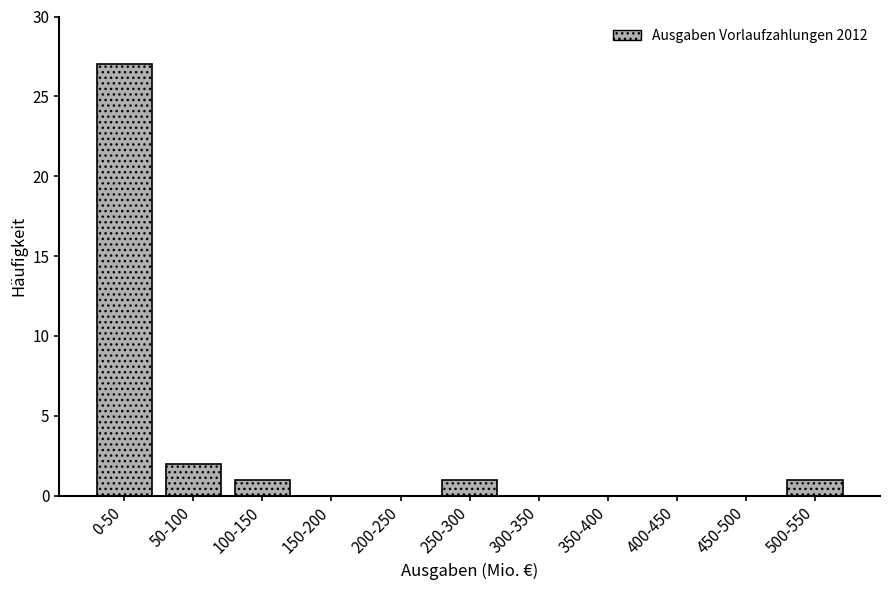

Reading right to left, list all the values displayed in this chart.

500-550=1	450-500=0	400-450=0	350-400=0	300-350=0	250-300=1	200-250=0	150-200=0	100-150=1	50-100=2	0-50=27